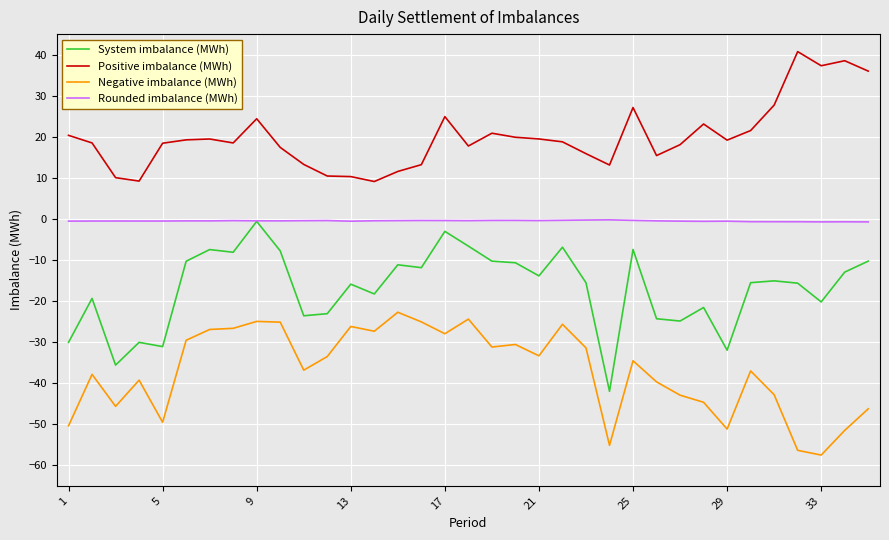

True or false: Negative imbalance (MWh) and Positive imbalance (MWh) cross at least once.

False